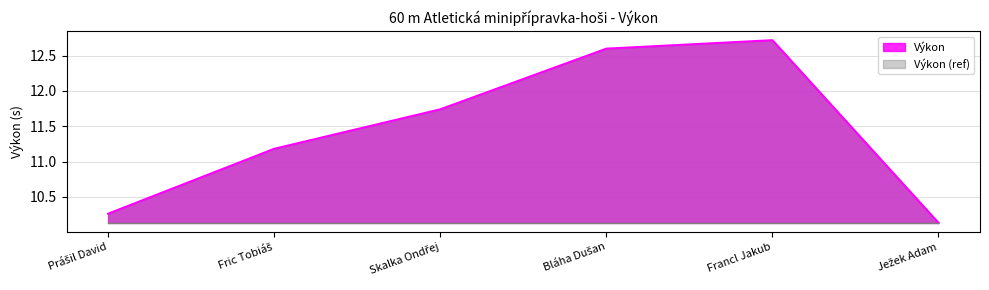

Does the chart display data point markers on the line(s)?

No